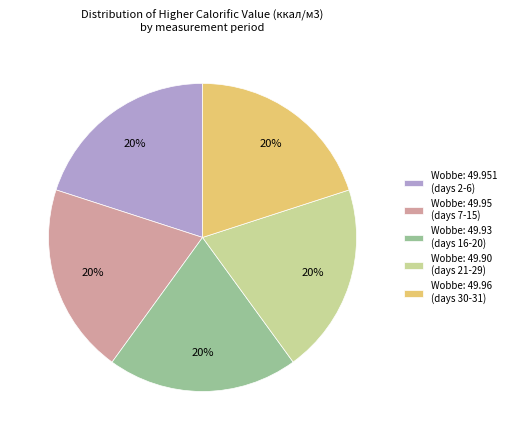

Is there a majority slice in this chart?

No